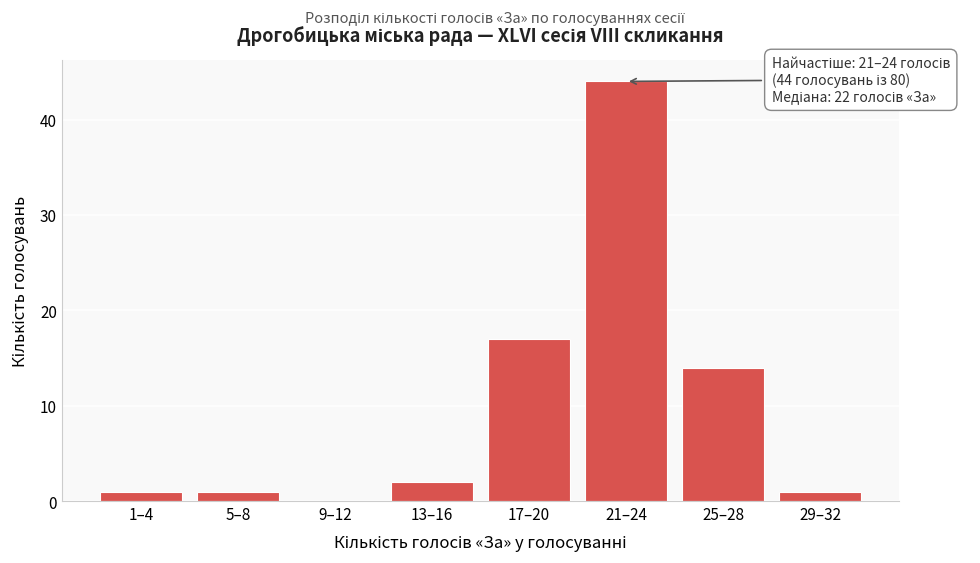

Reading left to right, what are all the values shown in this chart?

1–4=1	5–8=1	9–12=0	13–16=2	17–20=17	21–24=44	25–28=14	29–32=1